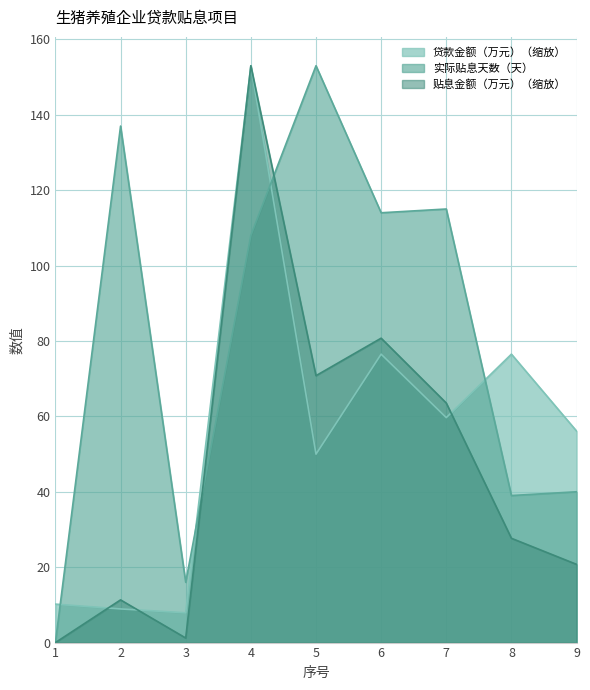

What is the value of the 贷款金额（万元） point at the 9th from the left?

56.1